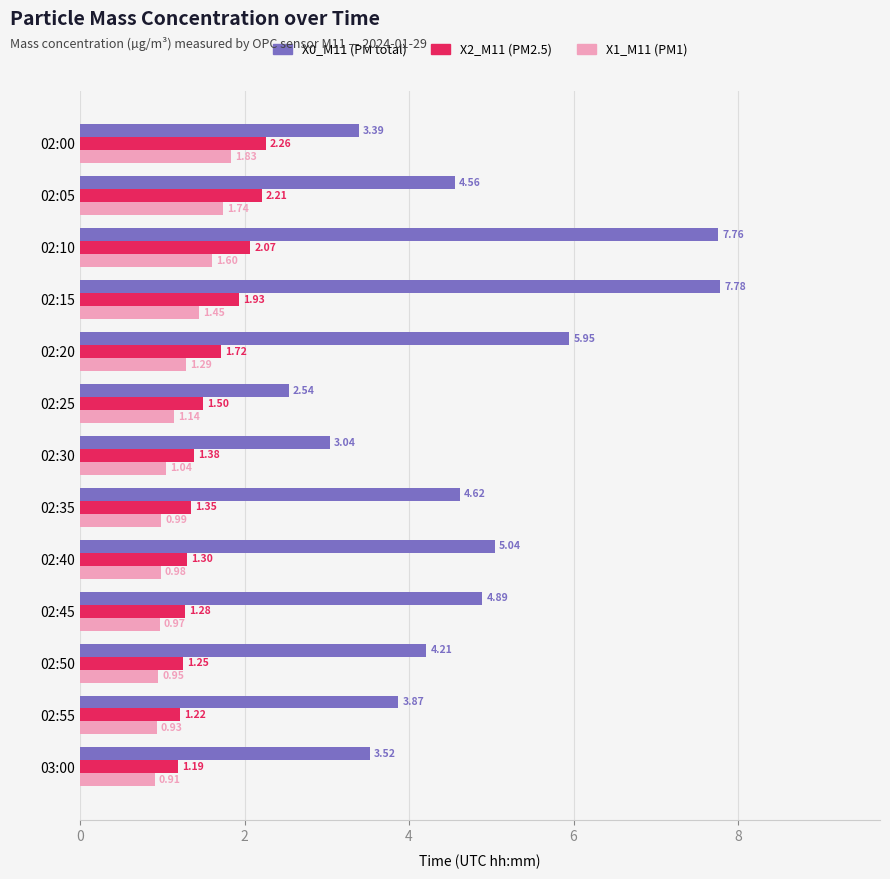

How many distinct data groups are displayed?

3